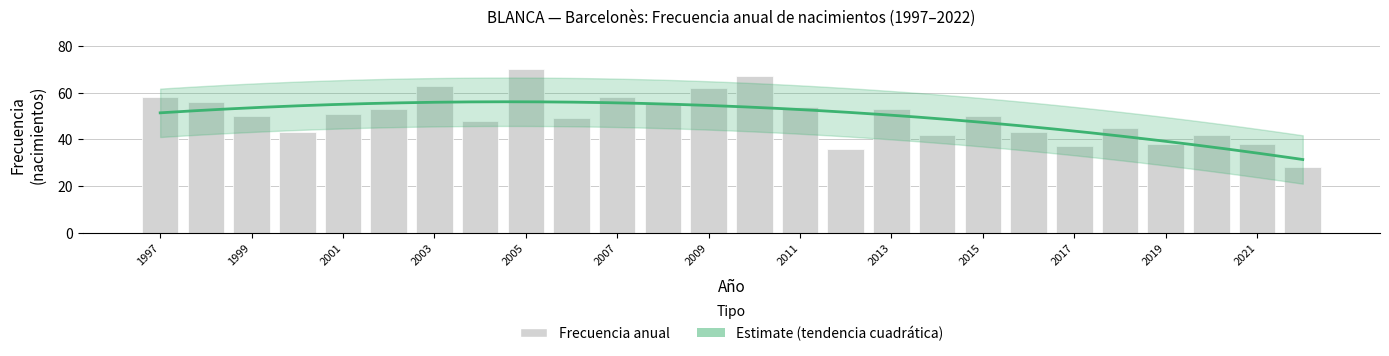

The chart shows a value of 50 at 2015. True or false?

True